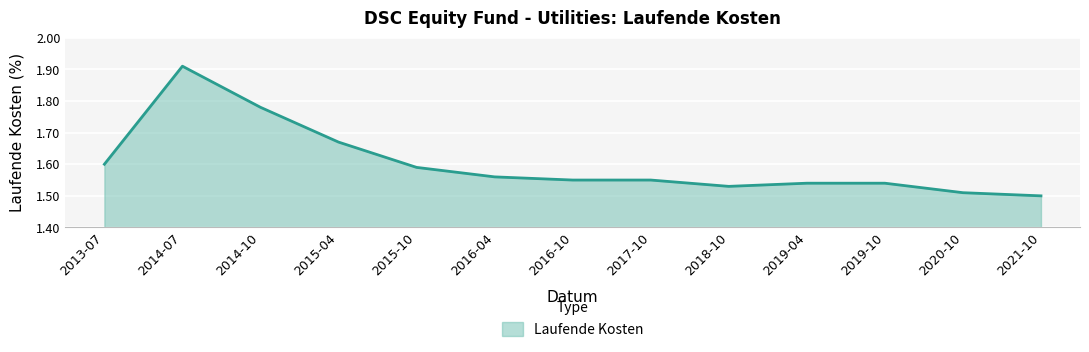

At which category does the data reach its first local peak?

2014-07